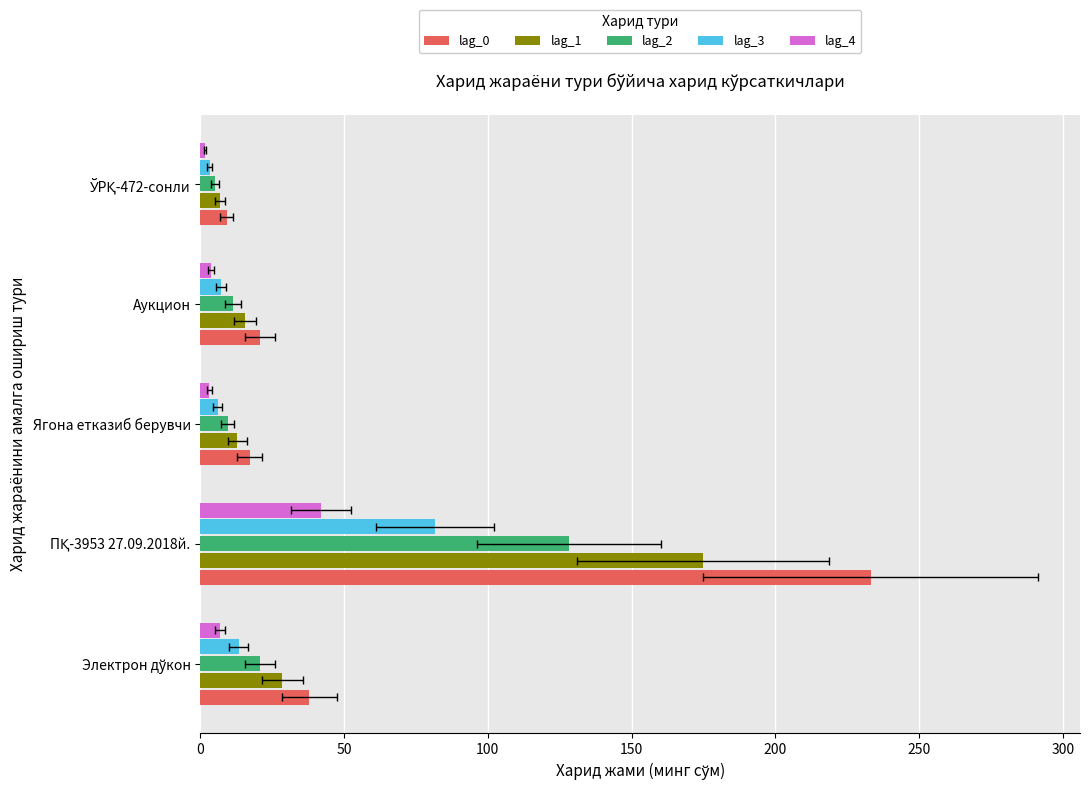

Read the lag_0 value at ПҚ-3953 27.09.2018й..

233.1